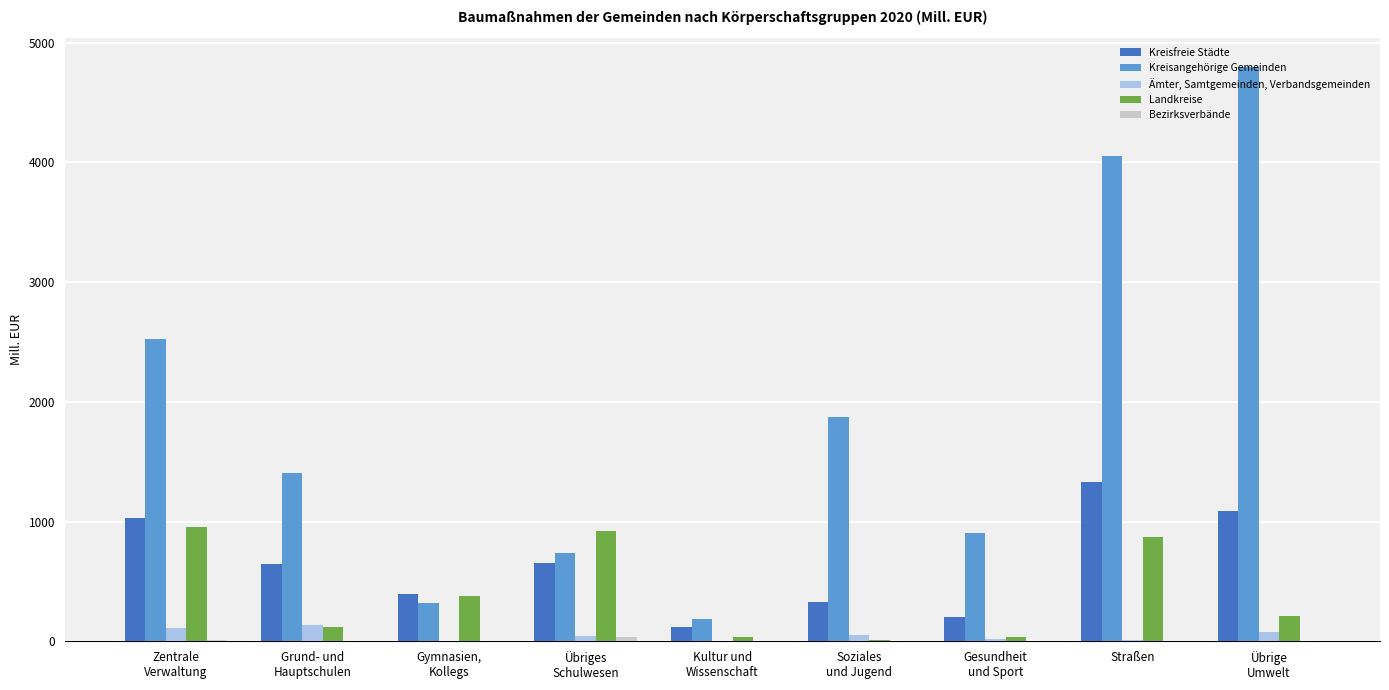

Are the bars horizontal?

No